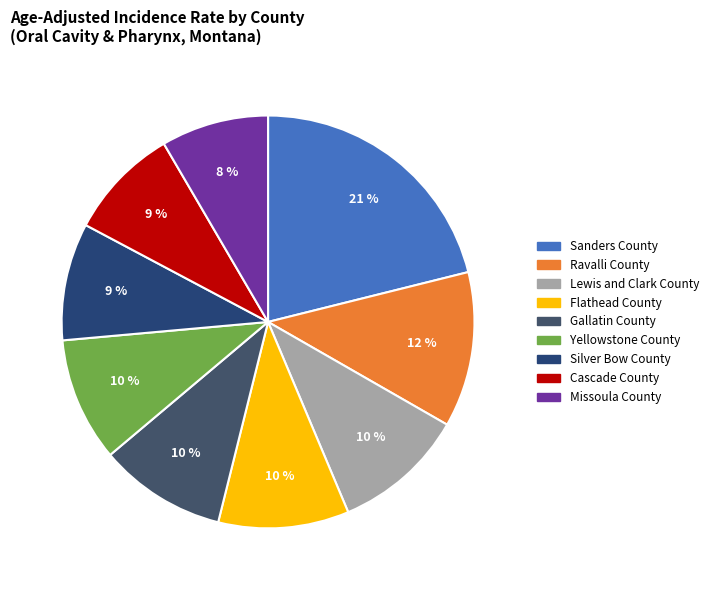

How many slices are in this pie chart?

9